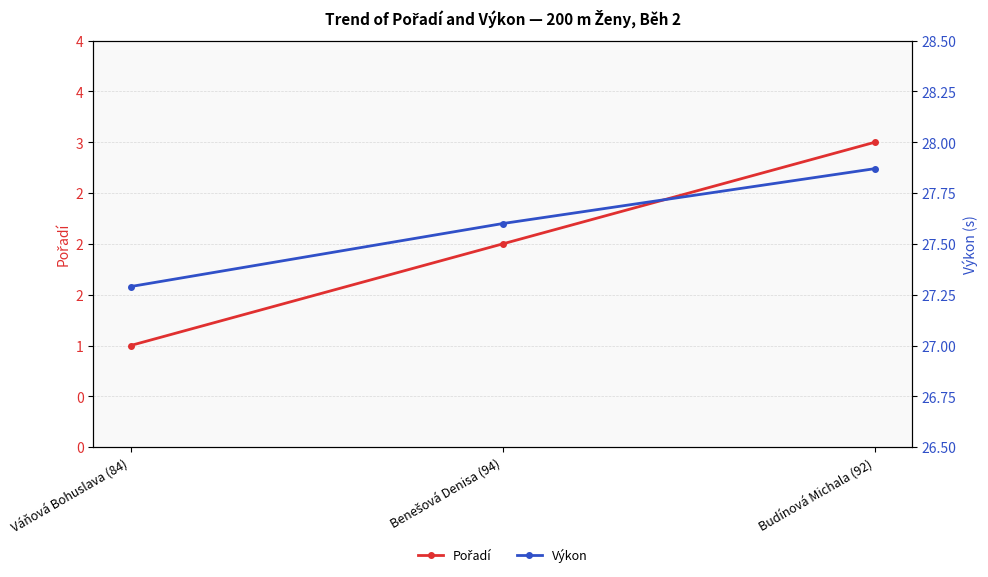

At which category does the chart reach its peak across all series?

Budínová Michala (92)